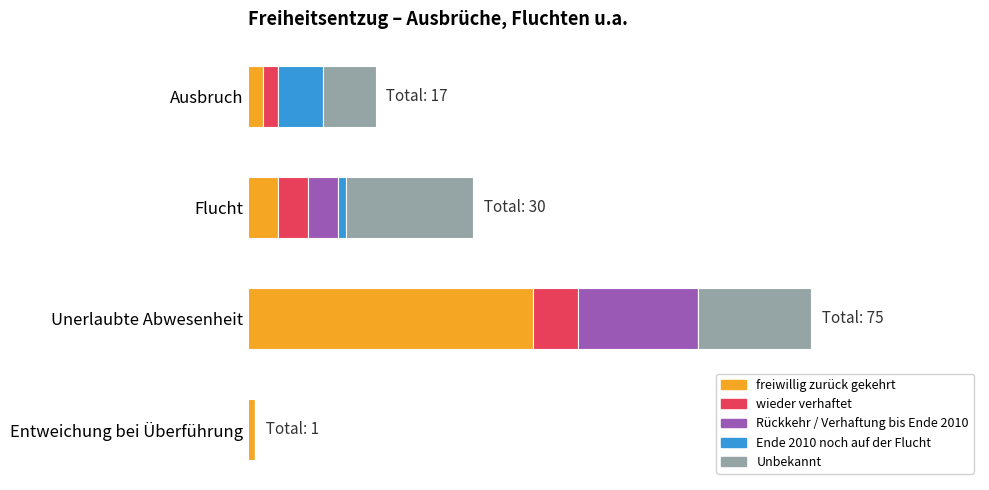

What is the value of the Rückkehr / Verhaftung bis Ende 2010 bar at the 3rd from the left?

16